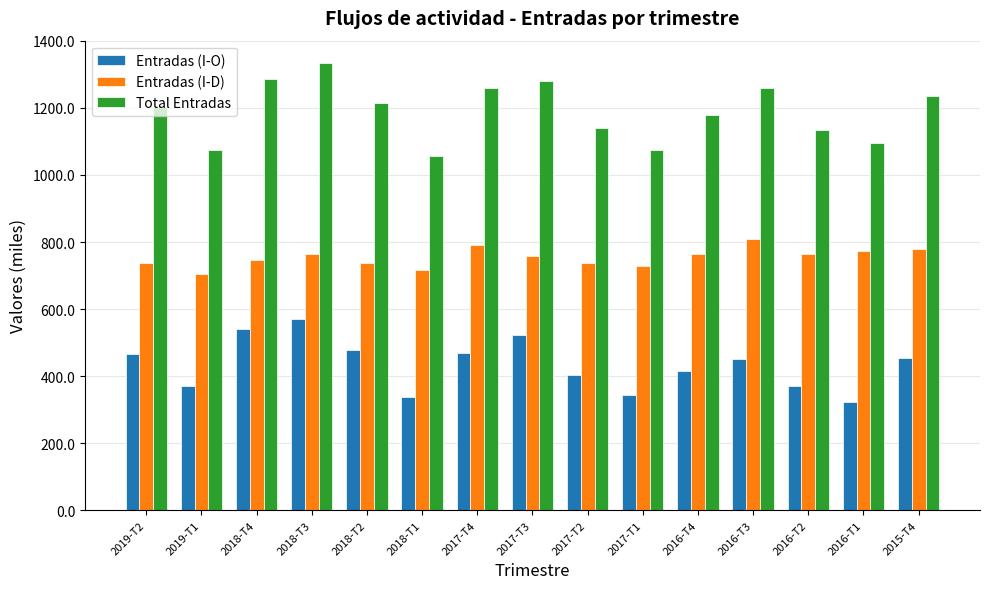

What is the sum of all Total Entradas values?

17828.2